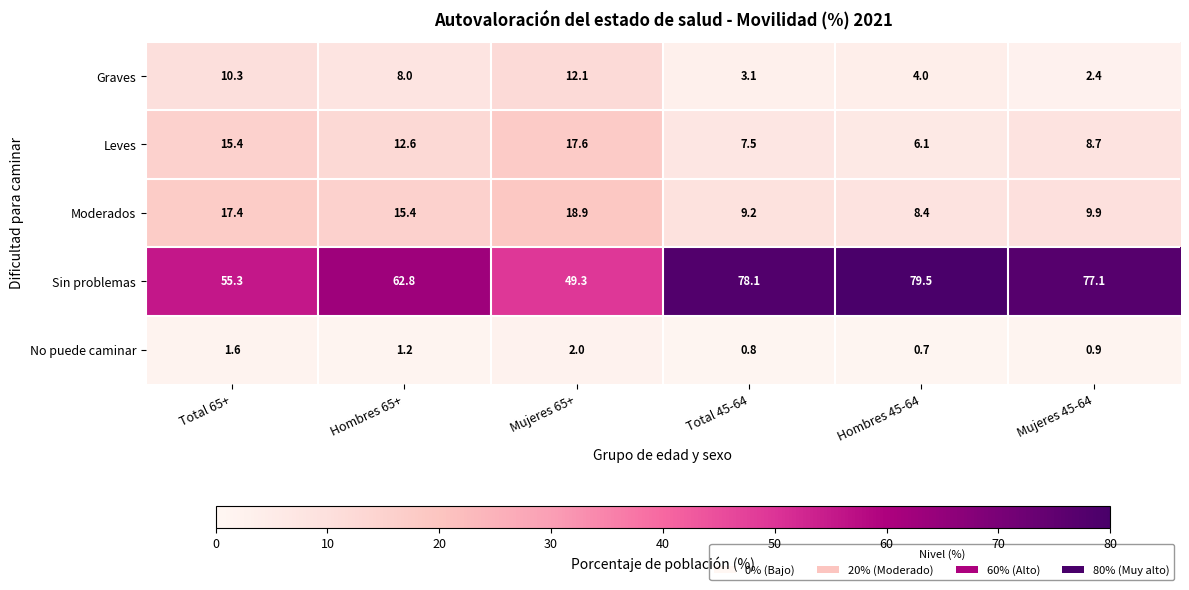

Which series has the largest total across all categories?

Sin problemas